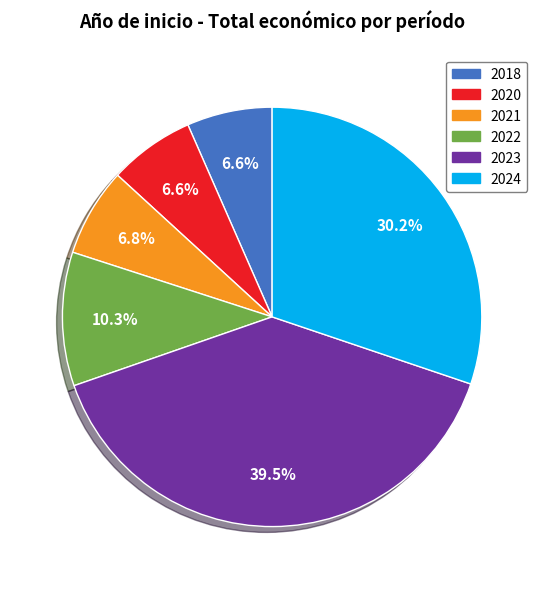

What portion of the pie excludes 2024?

69.8%